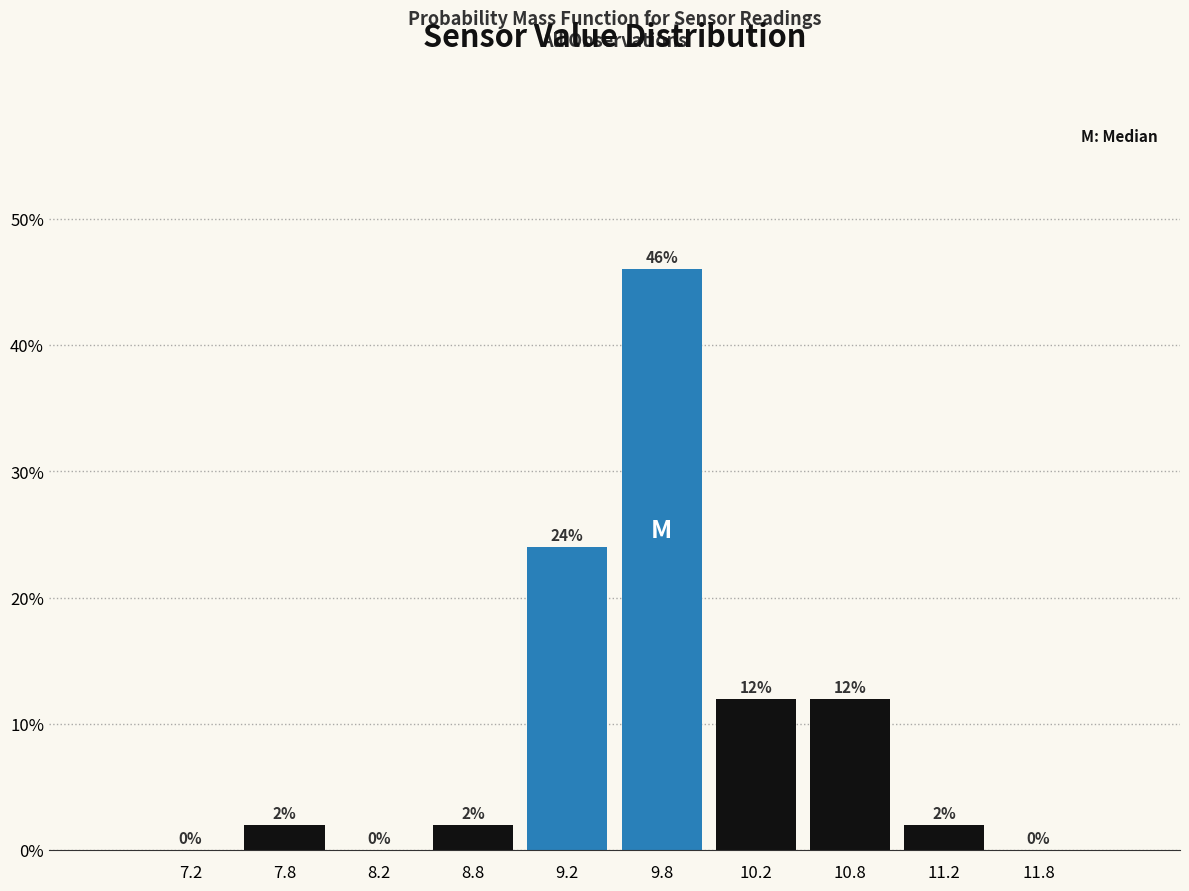

Reading left to right, transcribe this chart: for each bar, give the range it covers on the x-axis and its height.

7.0 to 7.5: 0
7.5 to 8.0: 2
8.0 to 8.5: 0
8.5 to 9.0: 2
9.0 to 9.5: 24
9.5 to 10.0: 46
10.0 to 10.5: 12
10.5 to 11.0: 12
11.0 to 11.5: 2
11.5 to 12.0: 0